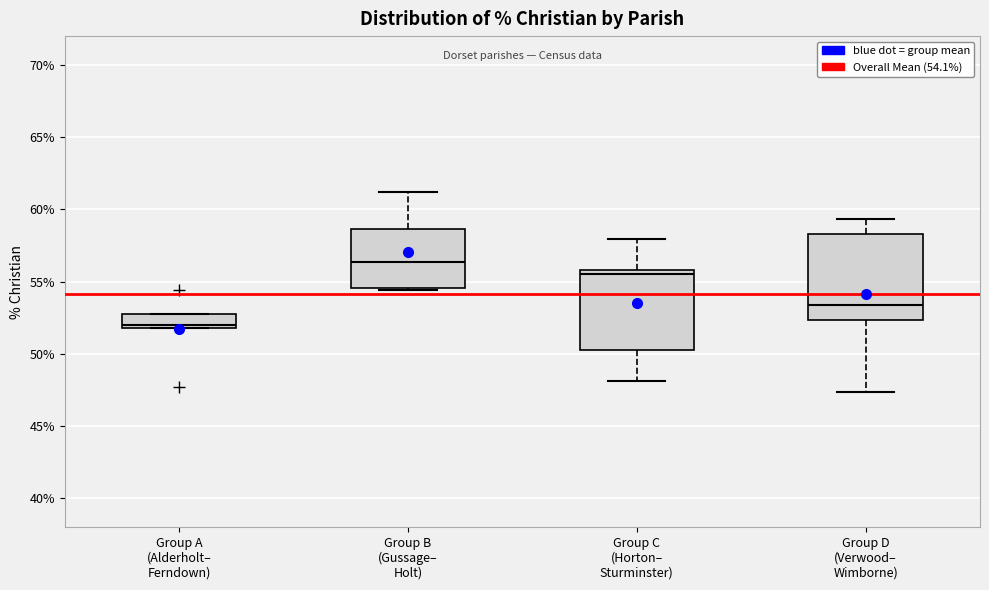

Reading left to right, read every box against the y-axis: the position of its median line, the range the box covers, and the ends of its whiskers. The values are not printed on the chart, so give them approximately, as read against the axis.

Group A (Alderholt– Ferndown): median 52.0 (just above the box's lower edge), box 52.0 to 53.0, whiskers 52.0 to 53.0
Group B (Gussage– Holt): median 56.5, box 54.5 to 58.5, whiskers 54.5 (just below the box's lower edge) to 61.0
Group C (Horton– Sturminster): median 55.5, box 50.5 to 56.0, whiskers 48.0 to 58.0
Group D (Verwood– Wimborne): median 53.5, box 52.5 to 58.5, whiskers 47.5 to 59.5